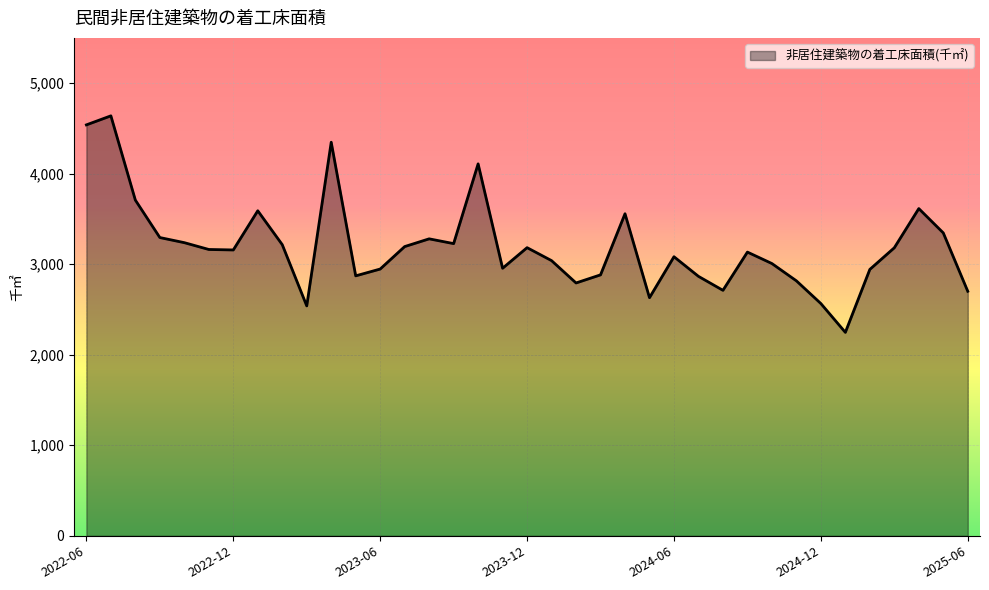

What is the minimum value shown in the chart?

2247.4